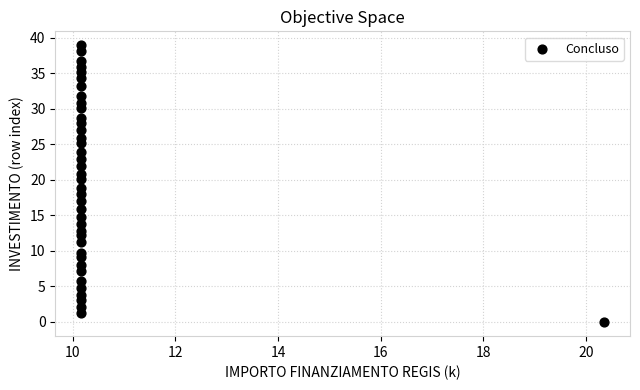

What is the range of Y values (max minus min)?

39.0